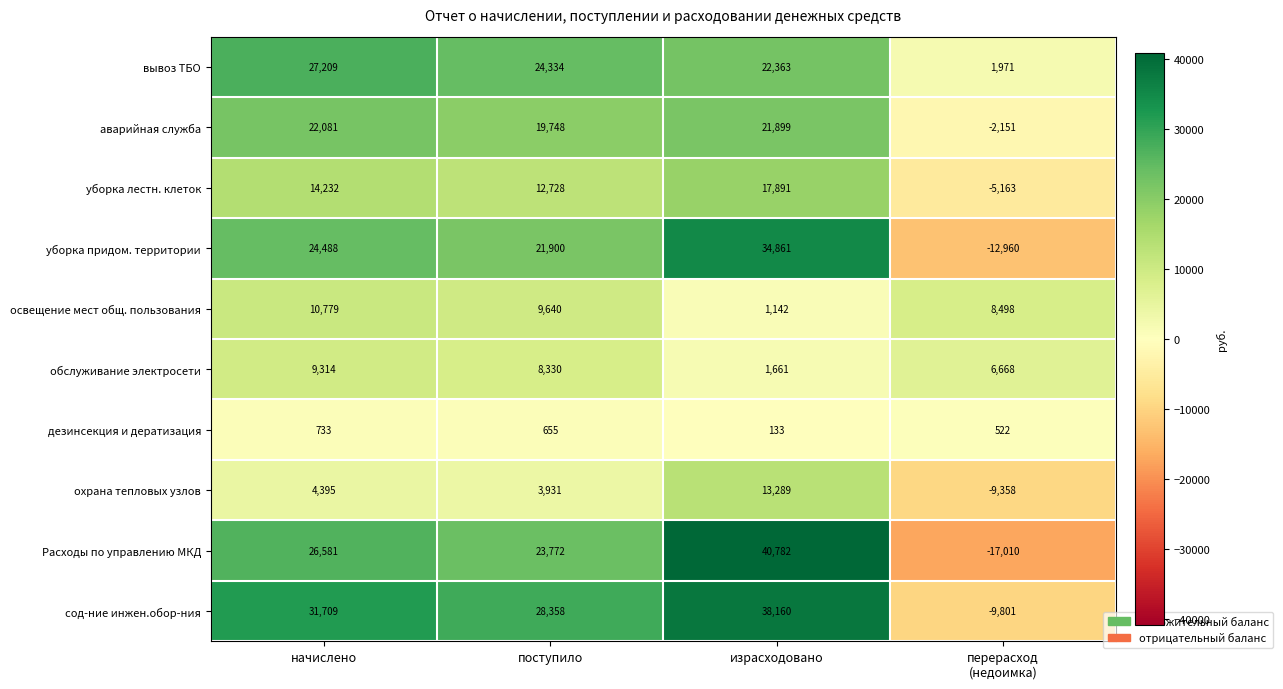

What is the total value across all series at начислено?

171521